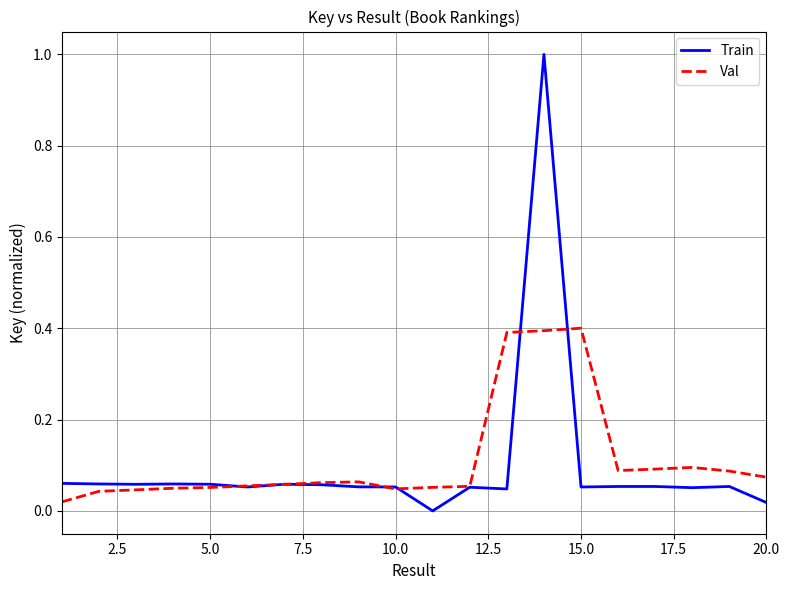

Rank the series by their maximum value, from highest to lowest.

Train, Val